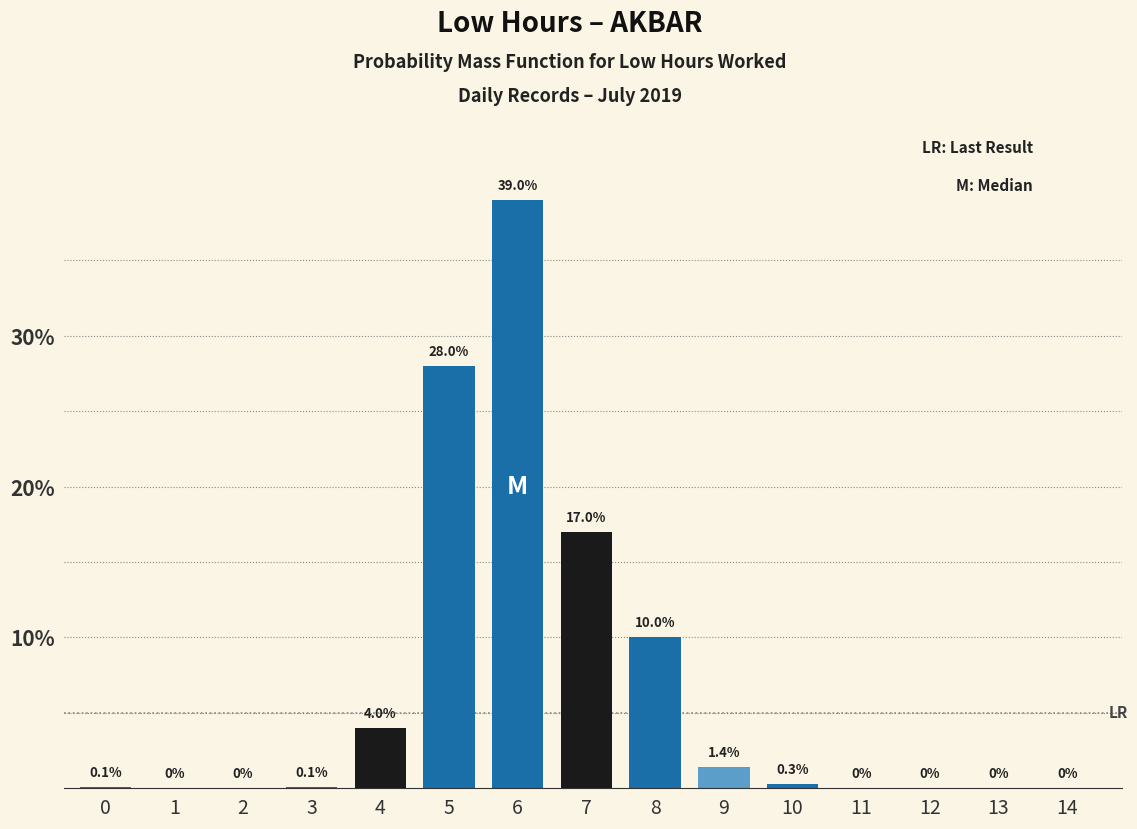

Reading left to right, list all the values displayed in this chart.

0=0.1	1=0.0	2=0.0	3=0.1	4=4.0	5=28.0	6=39.0	7=17.0	8=10.0	9=1.4	10=0.3	11=0.0	12=0.0	13=0.0	14=0.0